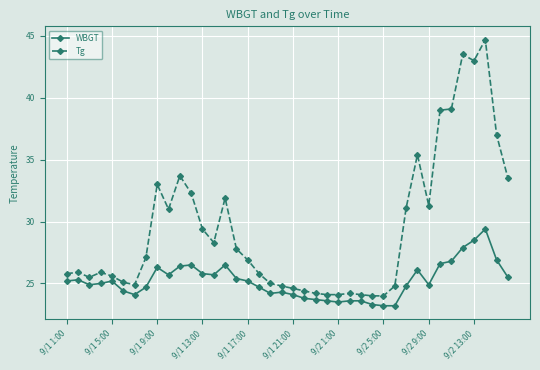

At how many categories does at least one series exceed 29?

16